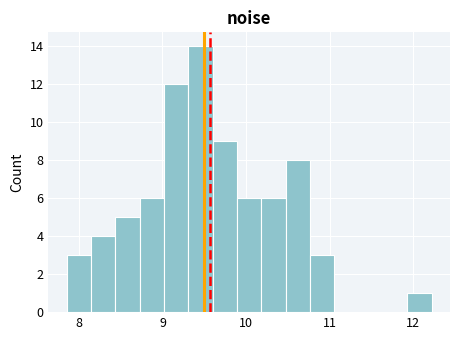

Read against the x-axis, roughly where is the centre of the tallest bar?

9.5